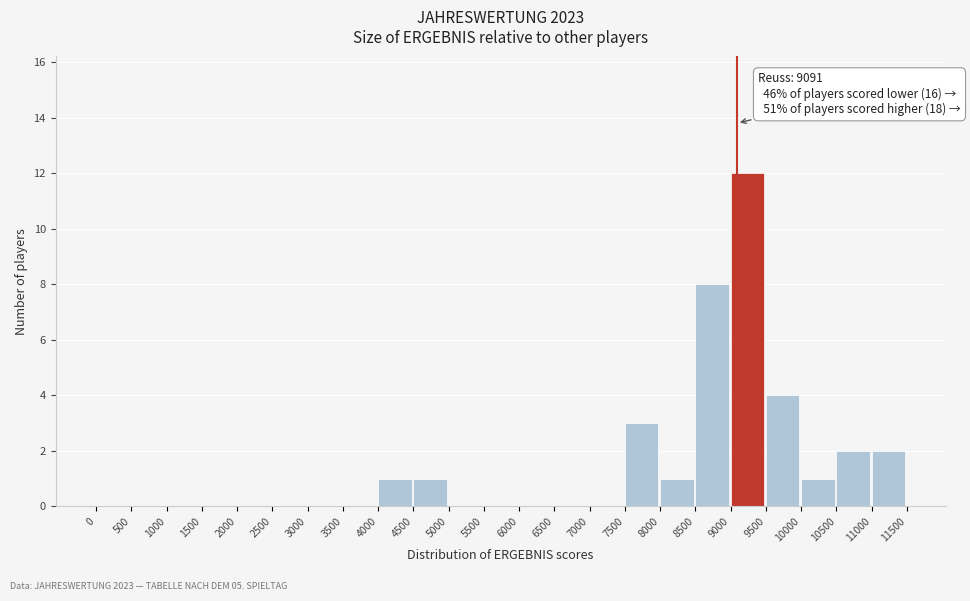

Over which range of the x-axis is the bar tallest?

9000 to 9500